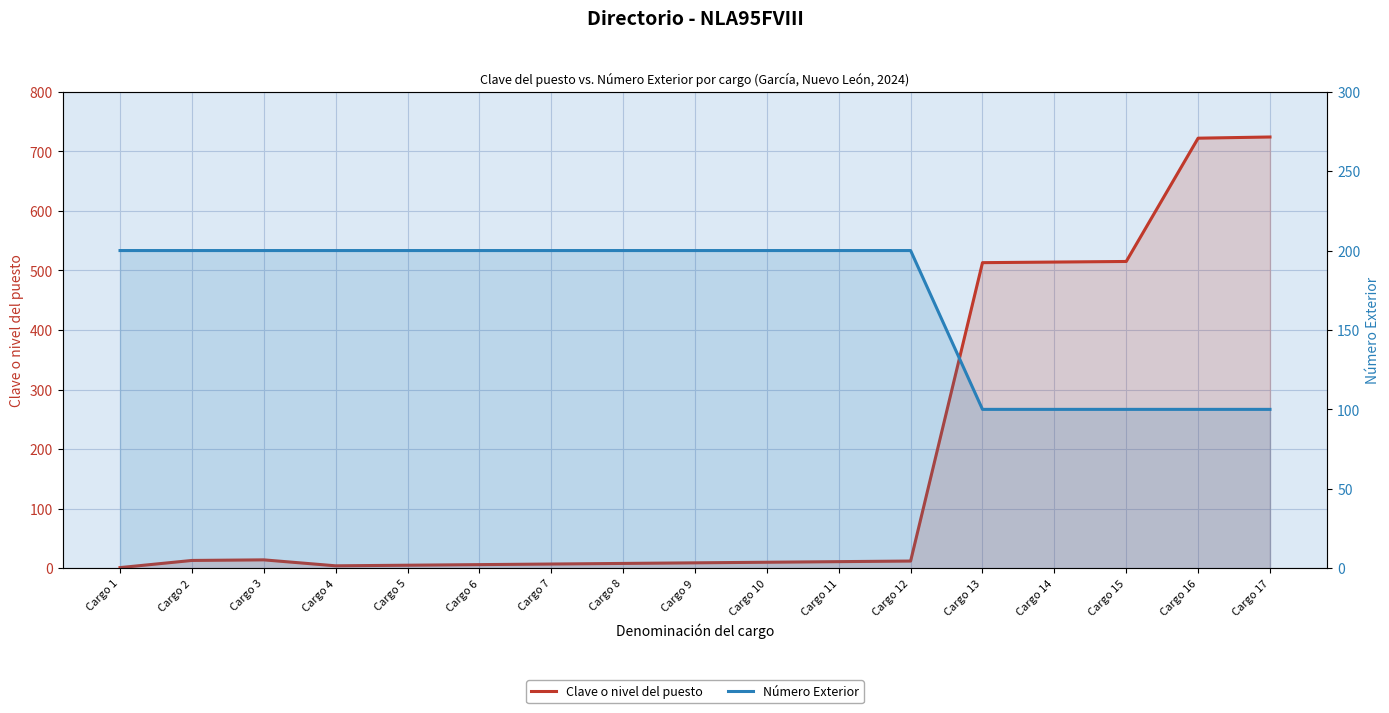

Which series has the widest spread of values?

Clave o nivel del puesto